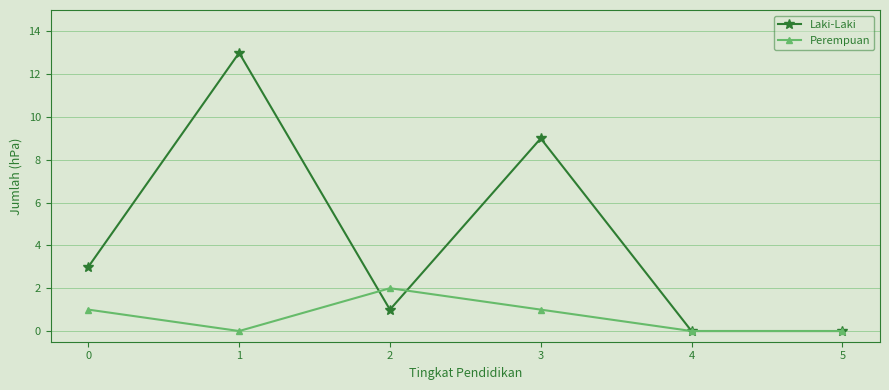

Is this an area chart (filled region under the line)?

No